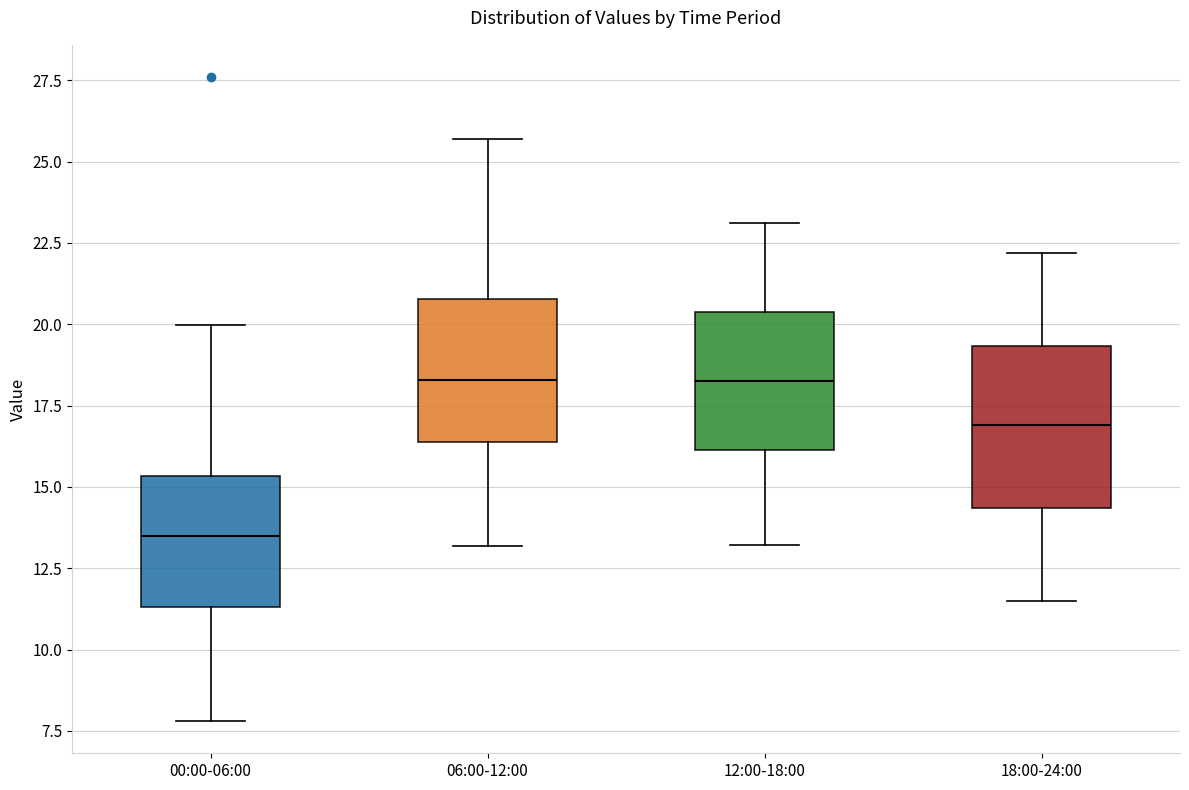

Where is the lower edge of the box for 00:00-06:00 on the y-axis? The values are not printed on the chart, so give them approximately, as read against the axis.

11.5